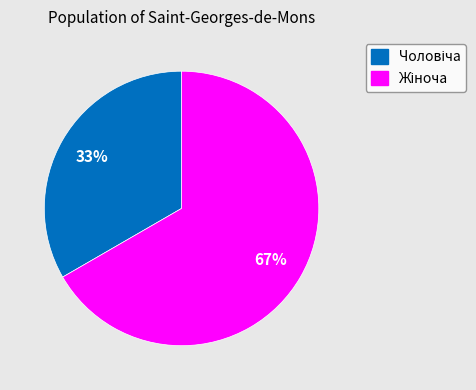

Does any single category account for the majority?

Yes